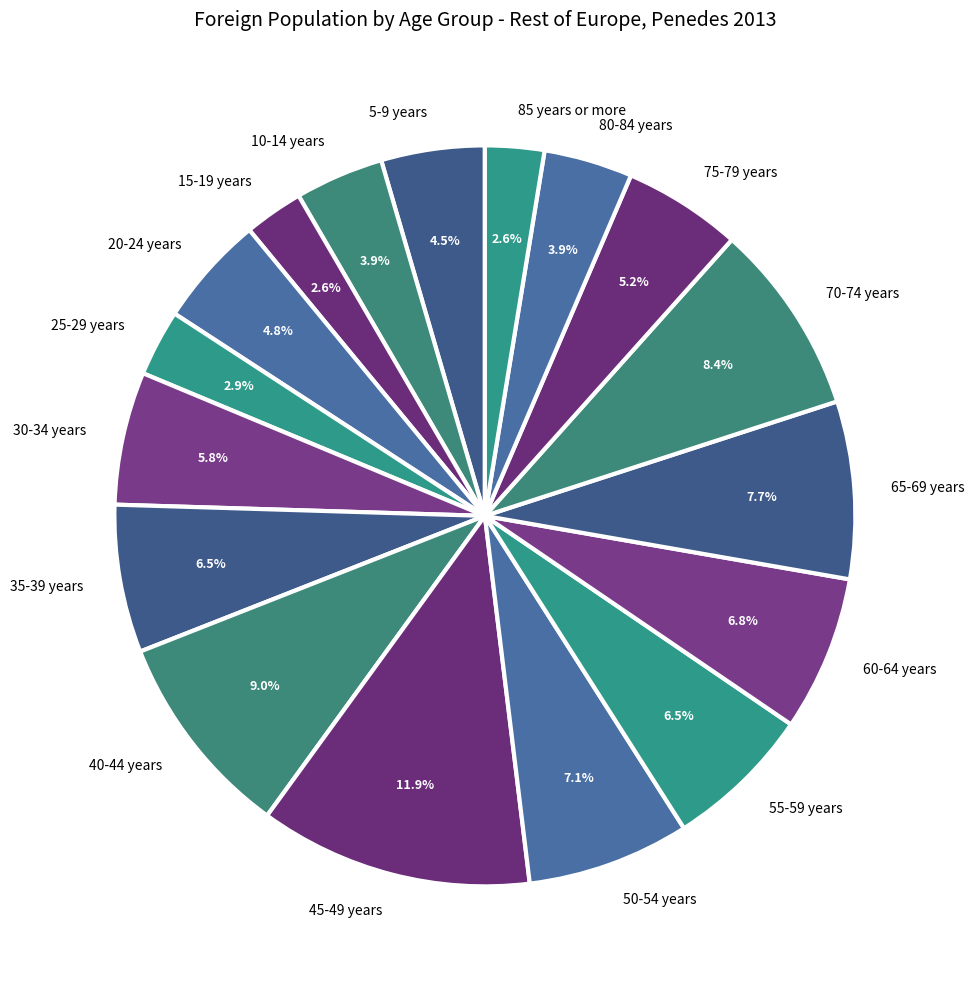

Approximately how many times larger is the value at 75-79 years compared to 15-19 years?

2.0